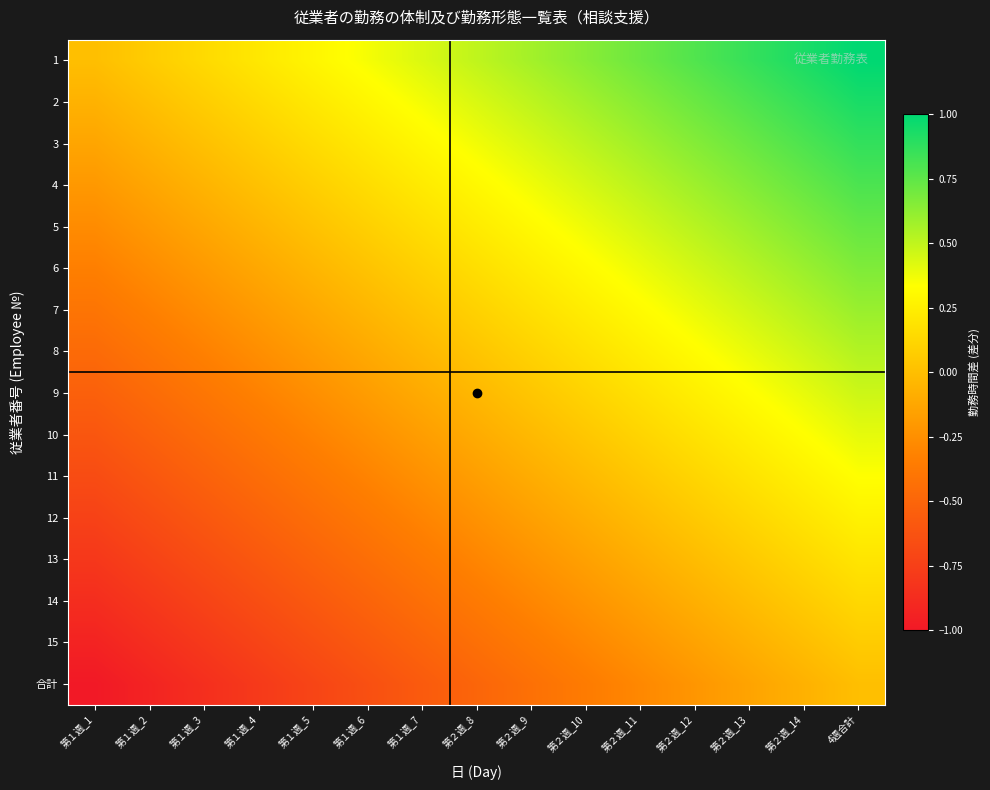

At which category is the sum across all series the highest?

4週合計